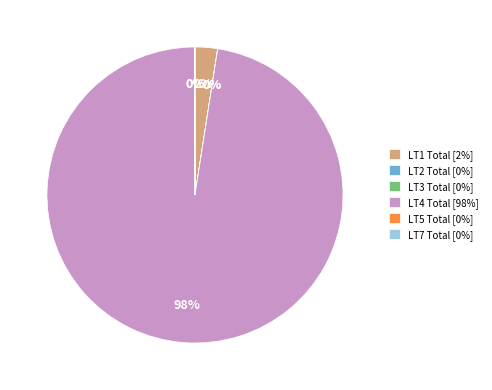

Is there any slice that represents more than half of the pie?

Yes